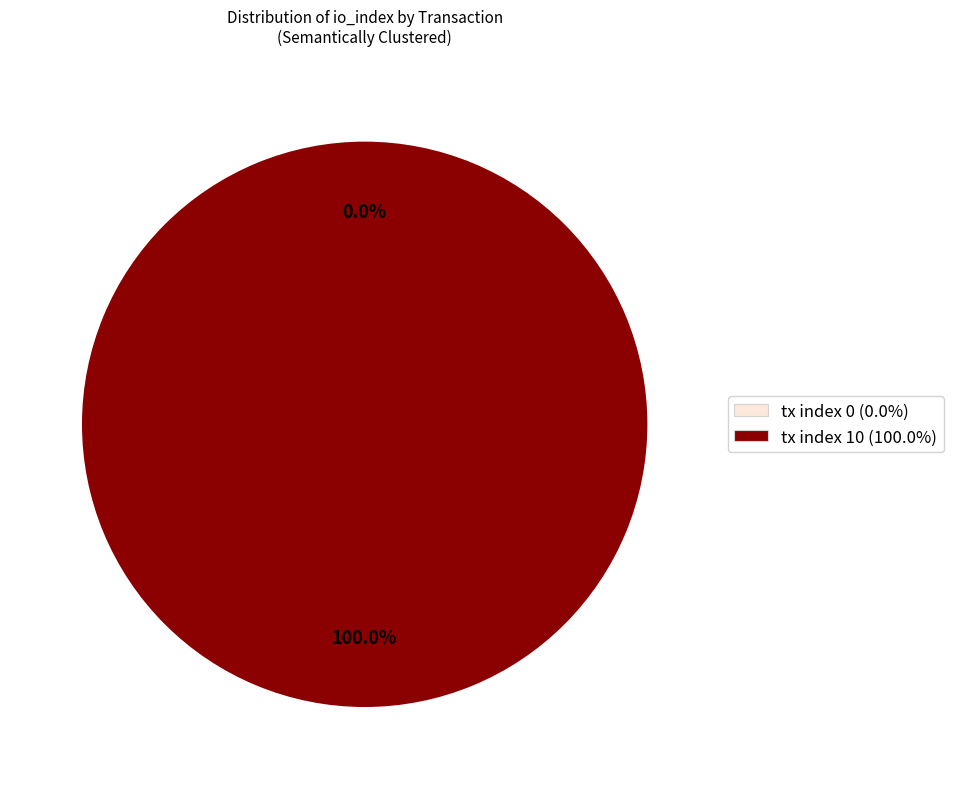

To the nearest percent, what is the difference between the tx index 10 and tx index 0 slice percentages?

100%